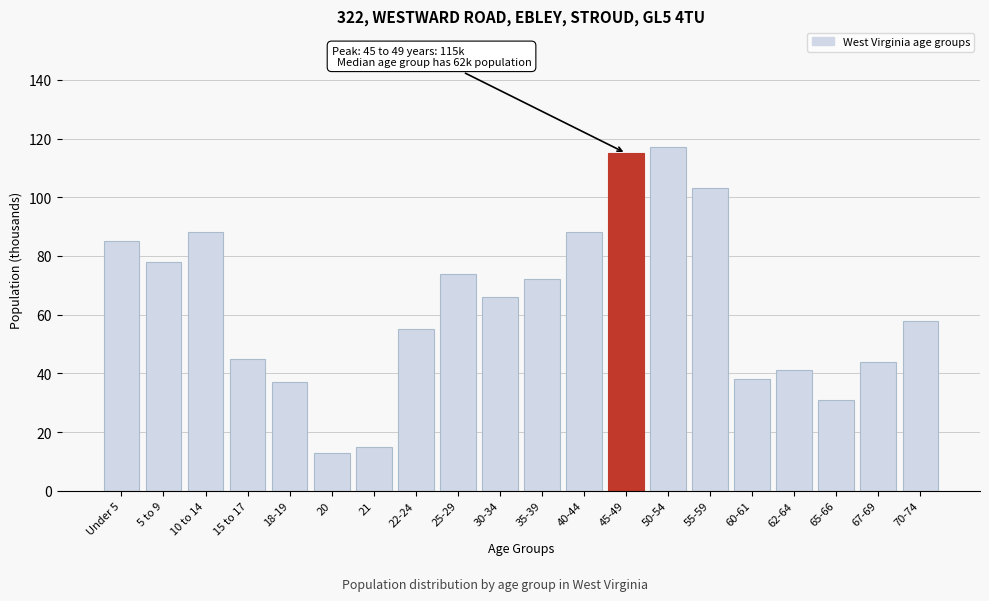

Reading left to right, transcribe all the data shown in this chart.

85	78	88	45	37	13	15	55	74	66	72	88	115	117	103	38	41	31	44	58